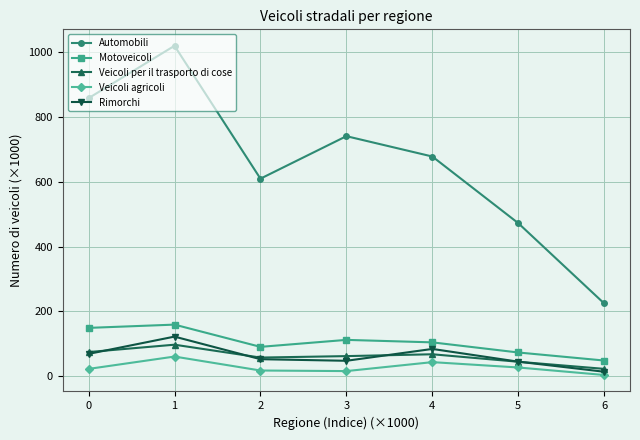

At which category is the sum across all series the highest?

1